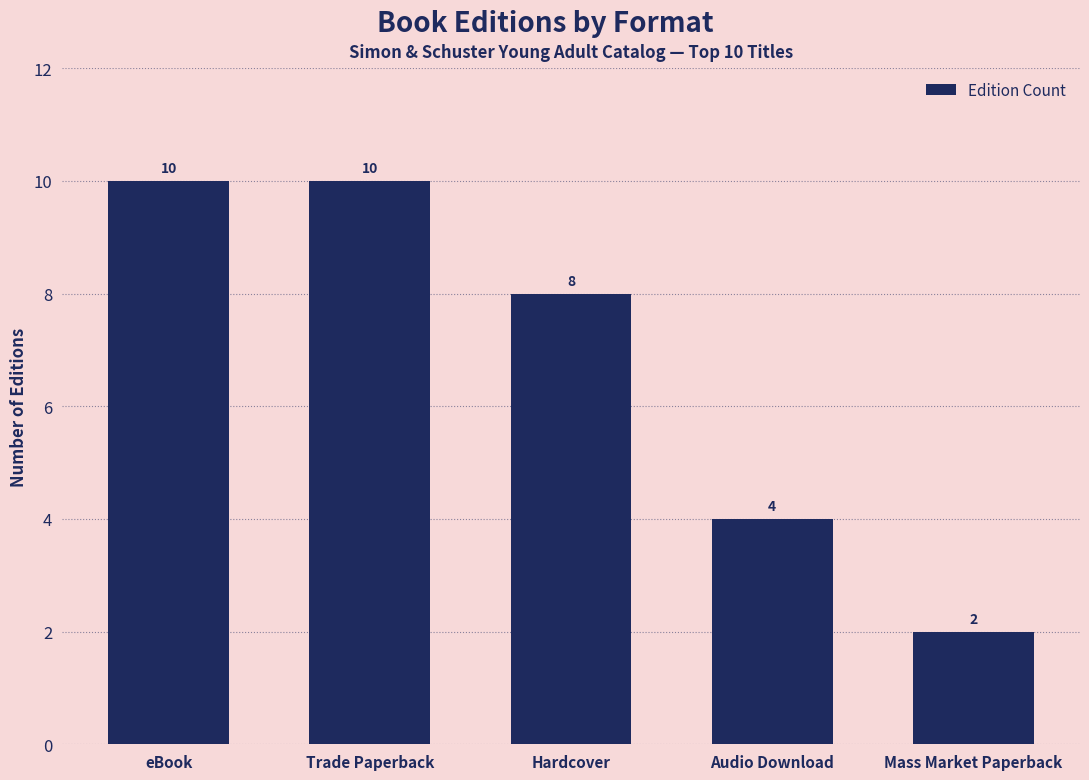

What is the average value?

7